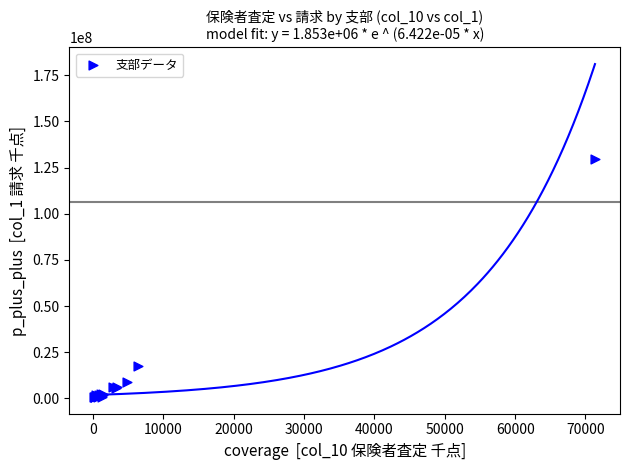

What Y value in the scatter plot is closest to 65081034?

17719309.6